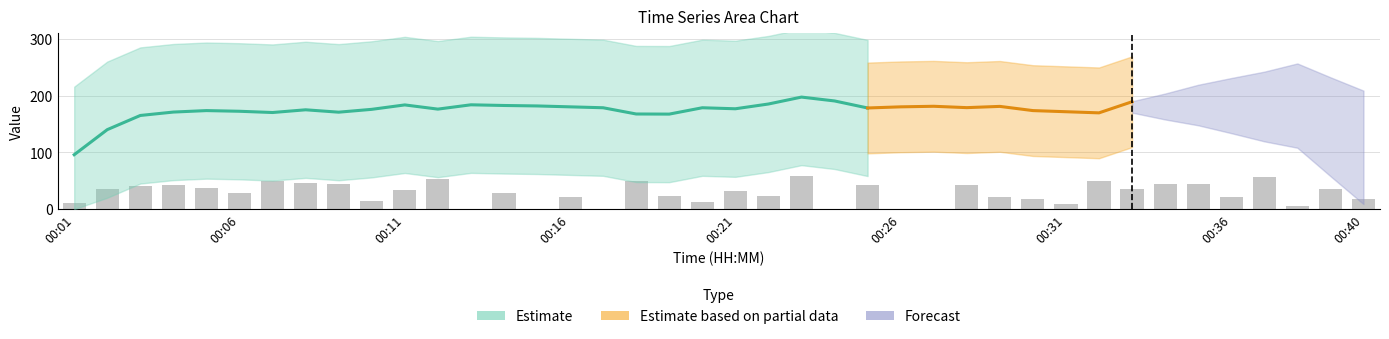

What is the value of the 16th bar from the left?

22